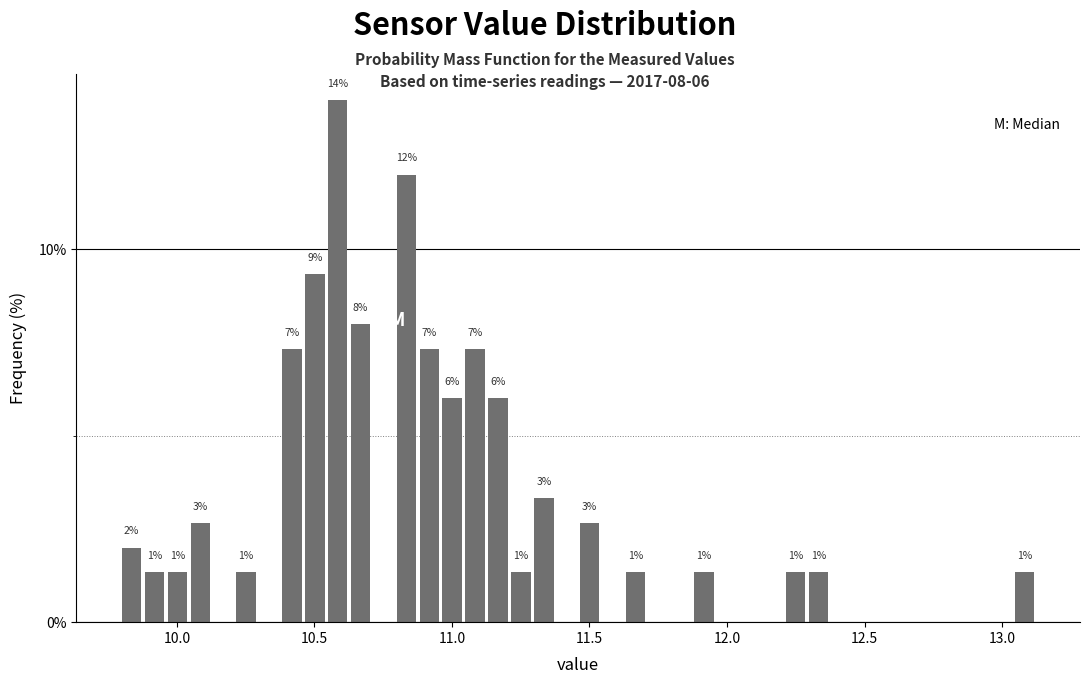

Read against the x-axis, roughly where is the centre of the tallest bar?

10.60